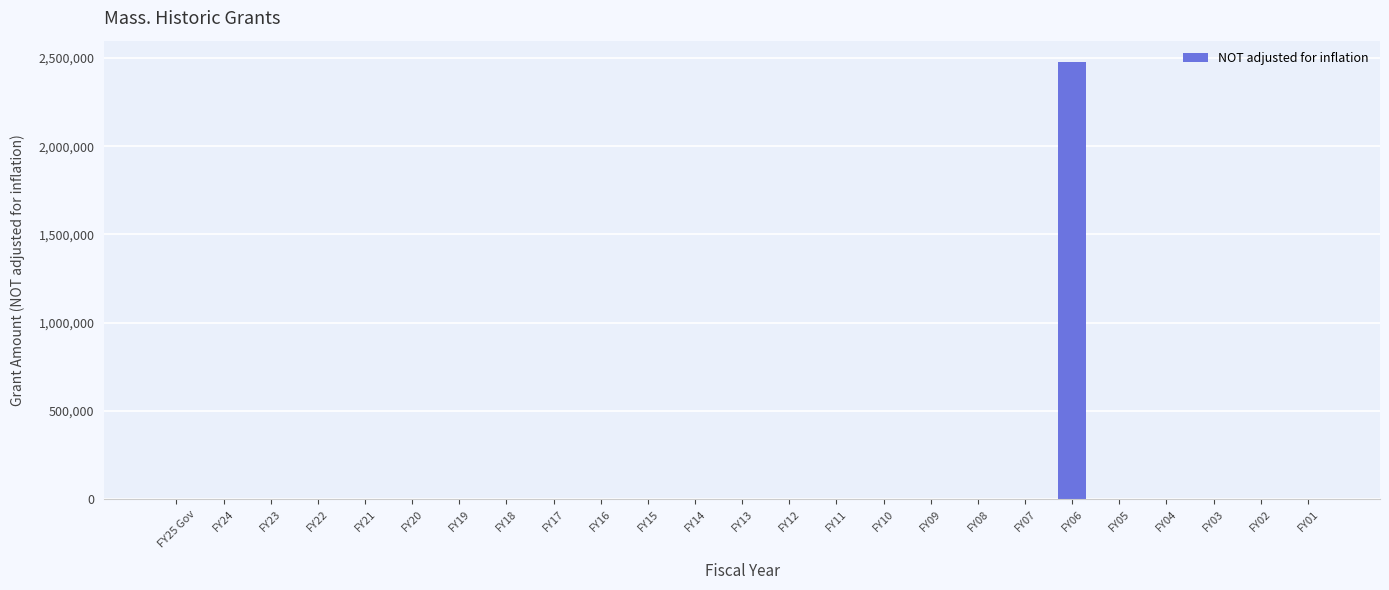

The value at FY16 is 0. True or false?

True